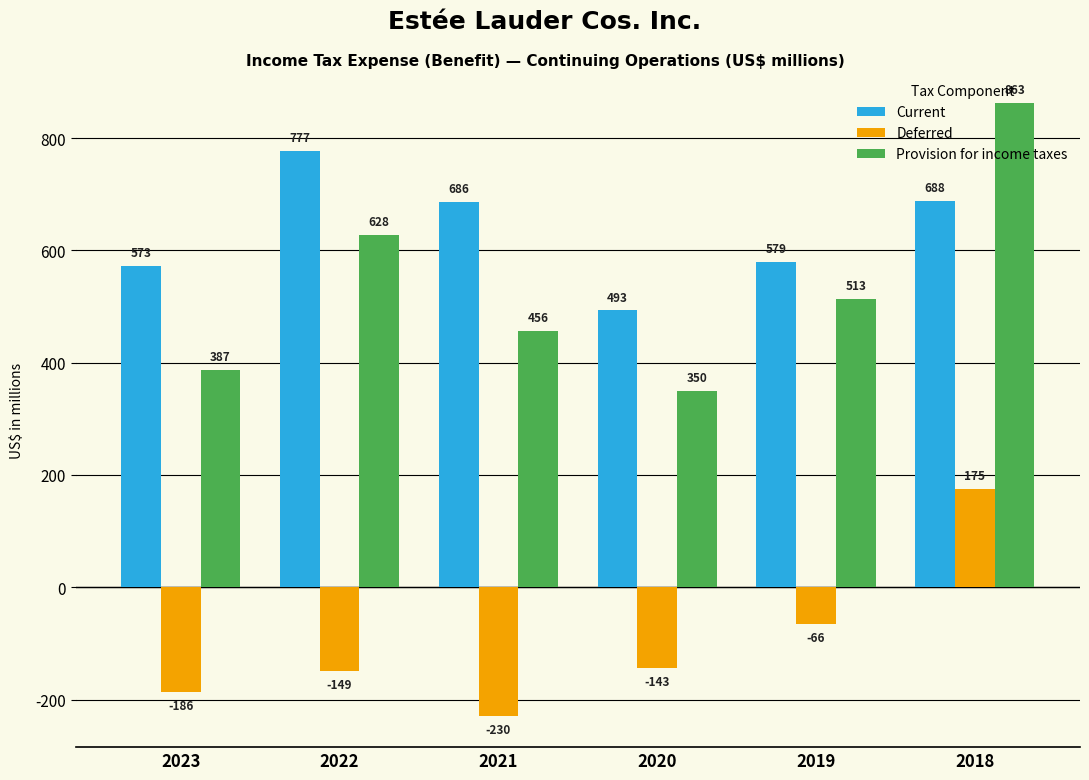

Is it true that Deferred equals -211 at 2020?

False